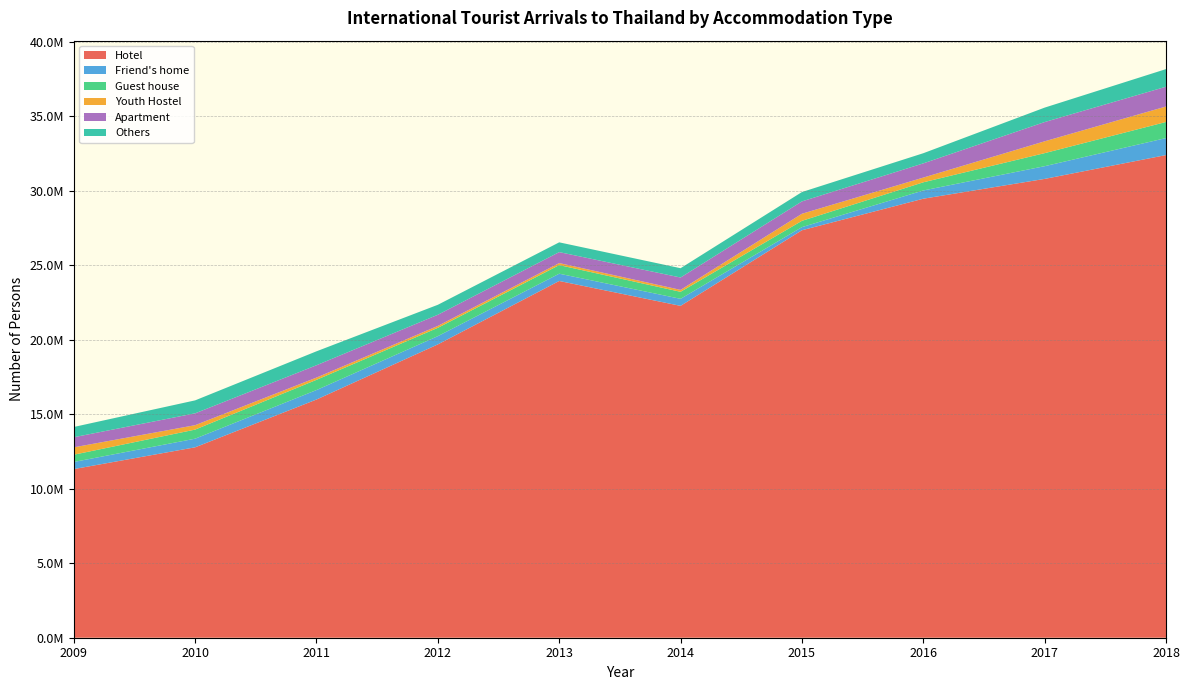

Reading left to right, transcribe all the data shown in this chart.

Hotel: 2009=11322261	2010=12784773	2011=15992927	2012=19694995	2013=23952270	2014=22281502	2015=27358046	2016=29475682	2017=30805775	2018=32406044
Friend's home: 2009=477761	2010=578992	2011=636178	2012=553976	2013=489019	2014=472672	2015=209856	2016=553707	2017=853525	2018=1141858
Guest house: 2009=487396	2010=610138	2011=686058	2012=559052	2013=576105	2014=470692	2015=422209	2016=547850	2017=876135	2018=1079618
Youth Hostel: 2009=494893	2010=296528	2011=151155	2012=128229	2013=137194	2014=130565	2015=475069	2016=317013	2017=794375	2018=1038167
Apartment: 2009=678977	2010=796042	2011=828703	2012=748157	2013=736541	2014=829895	2015=829798	2016=953979	2017=1292451	2018=1329461
Others: 2009=688553	2010=869927	2011=935449	2012=669494	2013=655596	2014=624357	2015=628207	2016=681357	2017=969717	2018=1183046